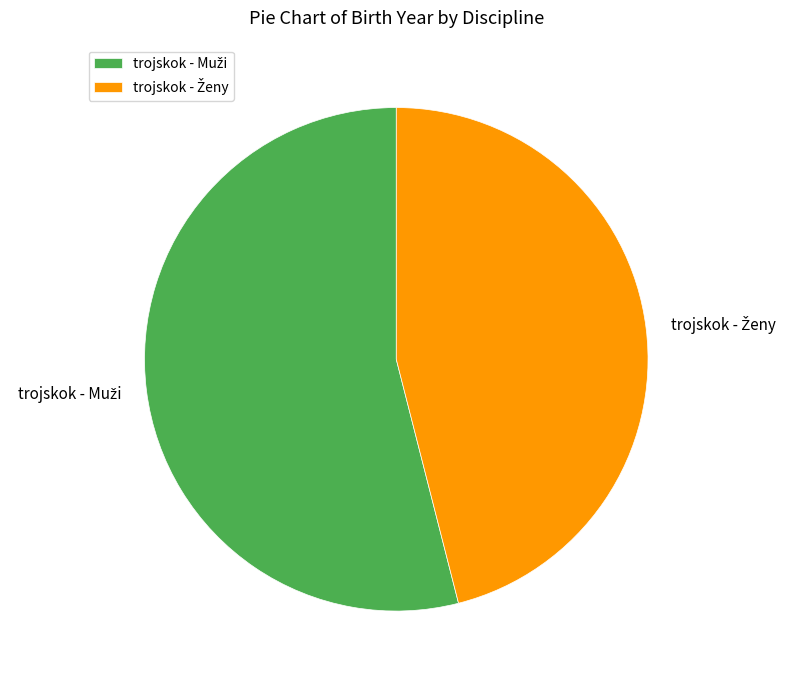

Does any single category account for the majority?

Yes